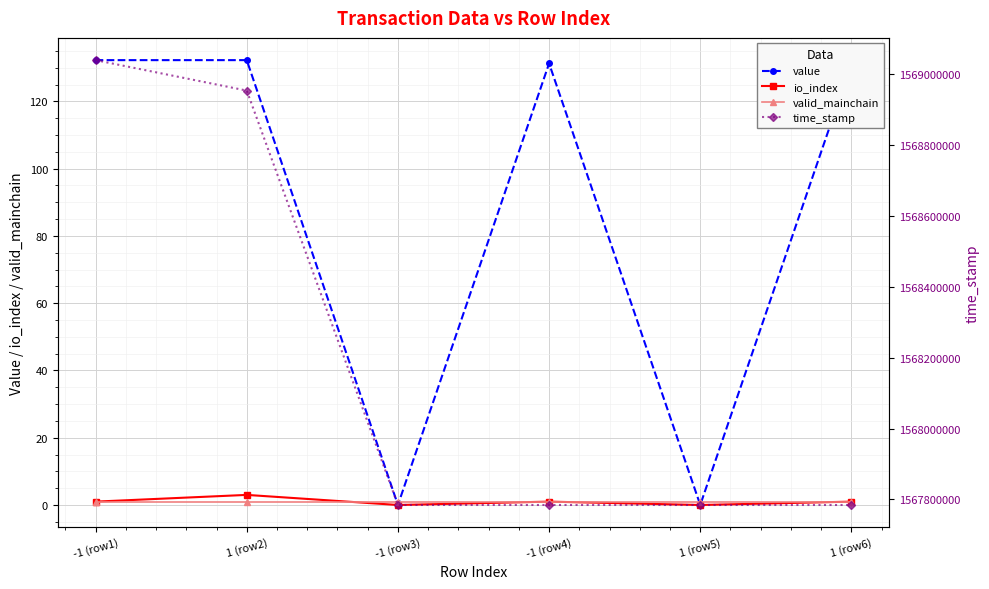

At how many categories does at least one series exceed 689121728?

6